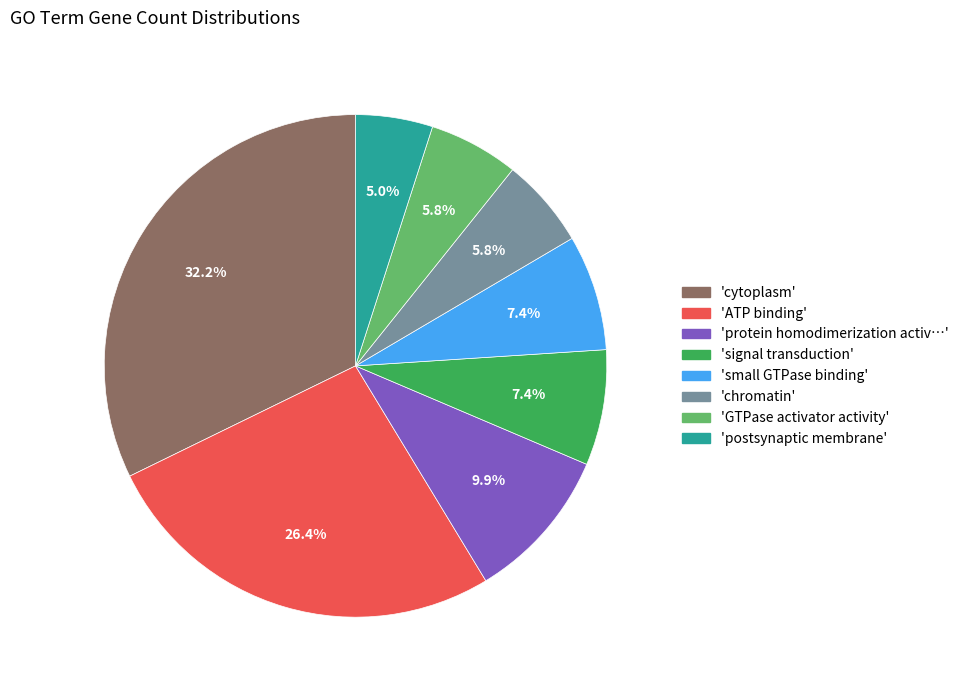

How much of the chart is everything except 'protein homodimerization activ…'?

90.1%